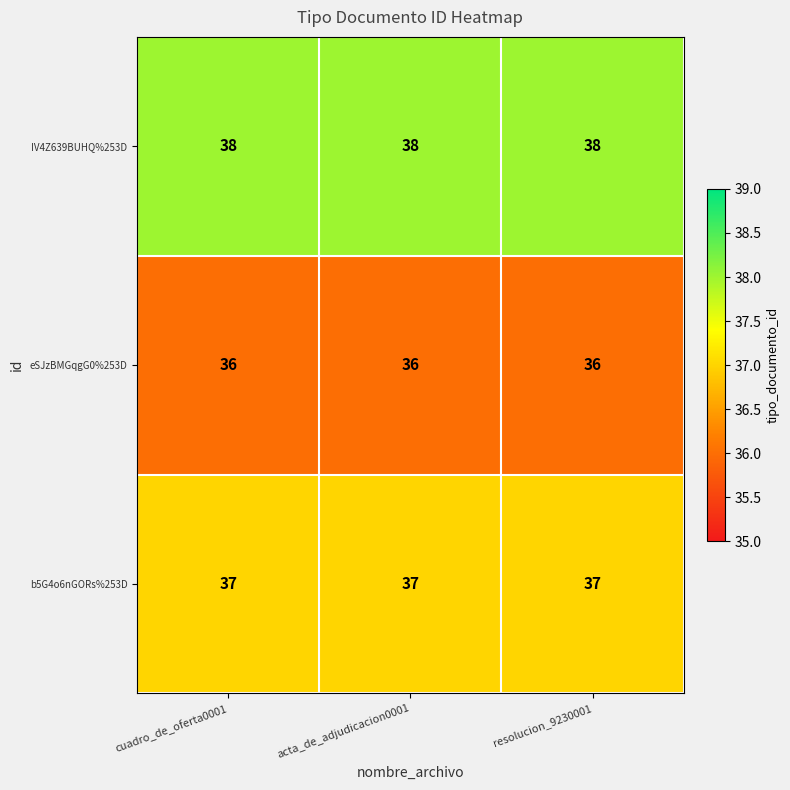

What is the maximum value shown in the chart?

38